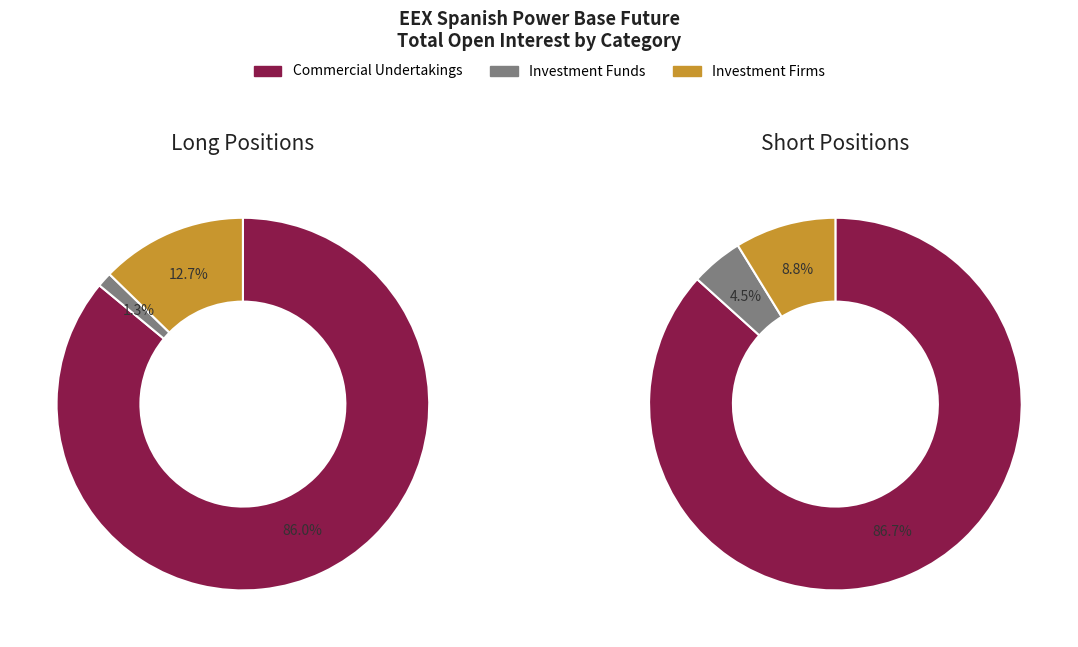

True or false: Investment Firms accounts for 18% of the total.

False